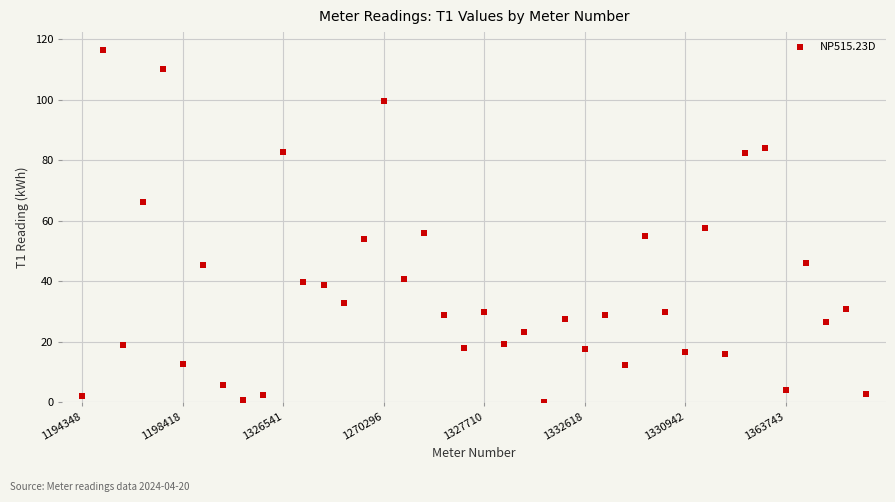

What is the range of Y values (max minus min)?

116.5